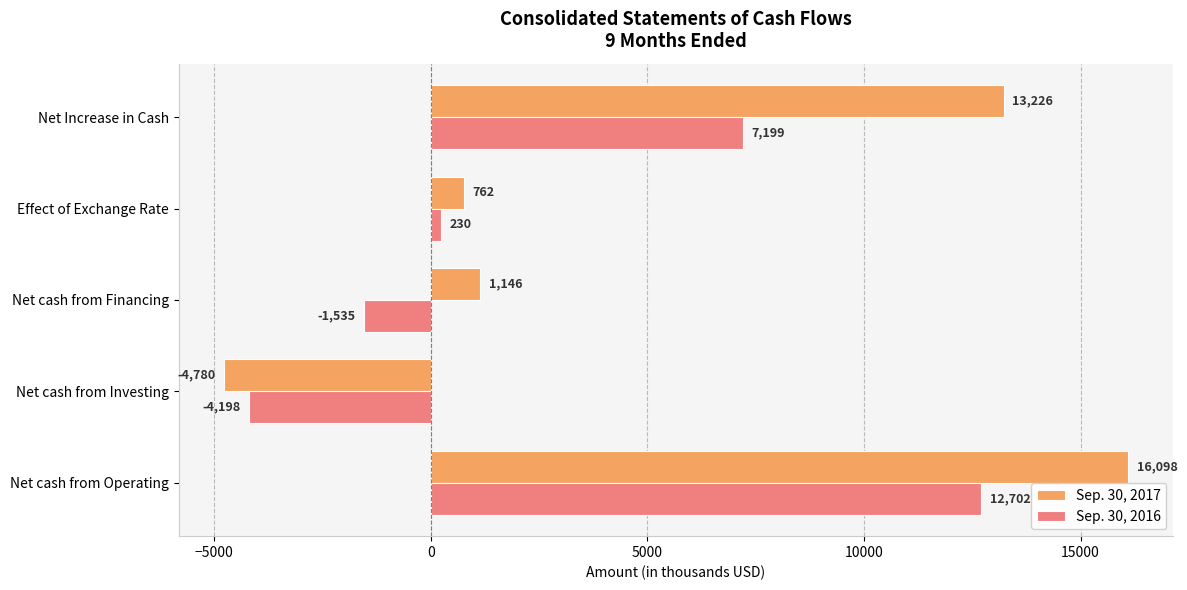

Is it true that Sep. 30, 2017 equals 20019 at Net Increase in Cash?

False